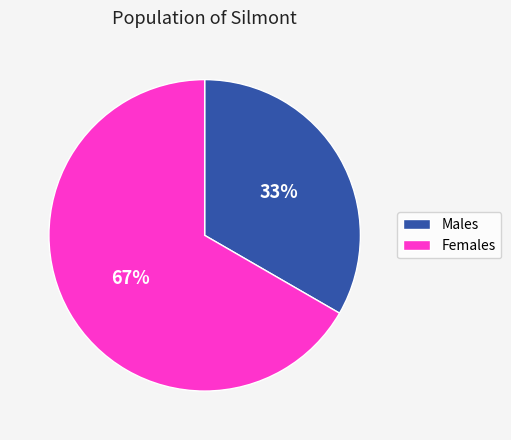

Is there a majority slice in this chart?

Yes